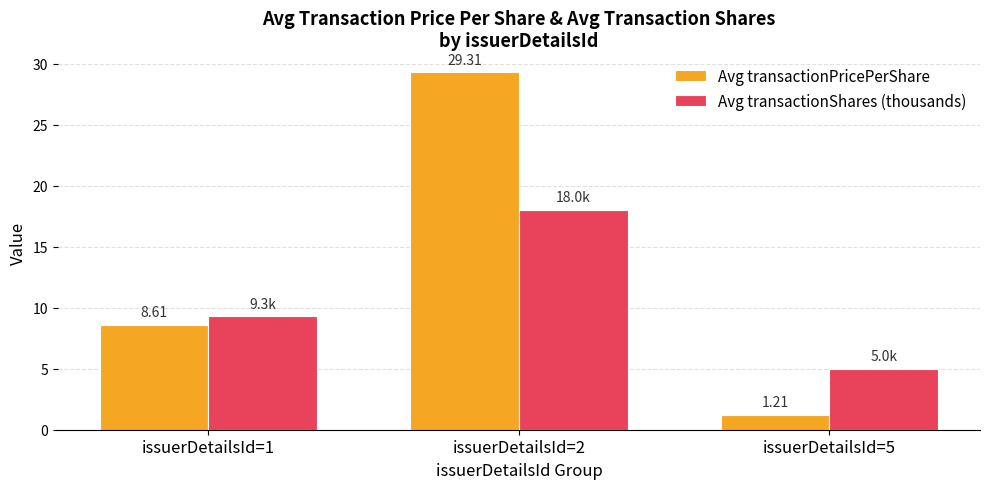

What is the sum of the Avg transactionShares (thousands) values at issuerDetailsId=2 and issuerDetailsId=5?

23.0